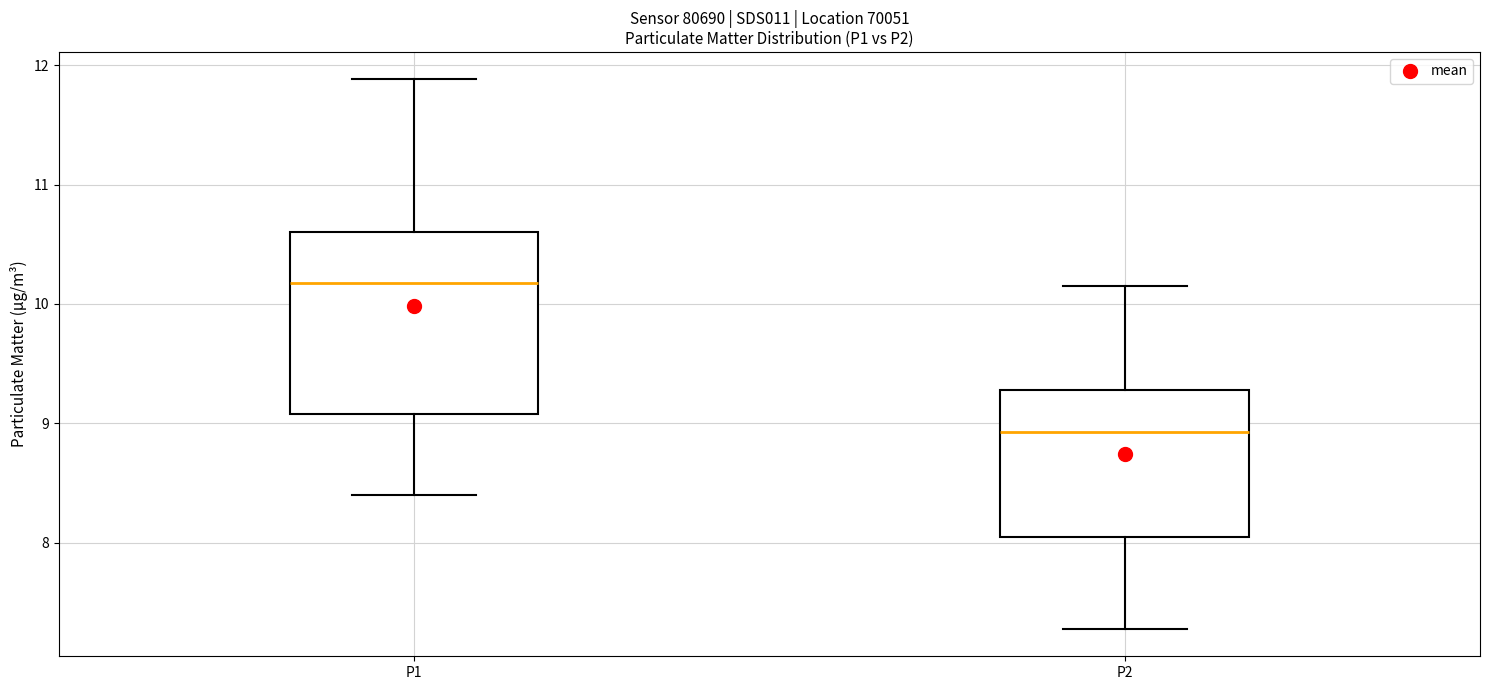

Where does the lower whisker of the box for P1 end on the y-axis? The values are not printed on the chart, so give them approximately, as read against the axis.

8.4